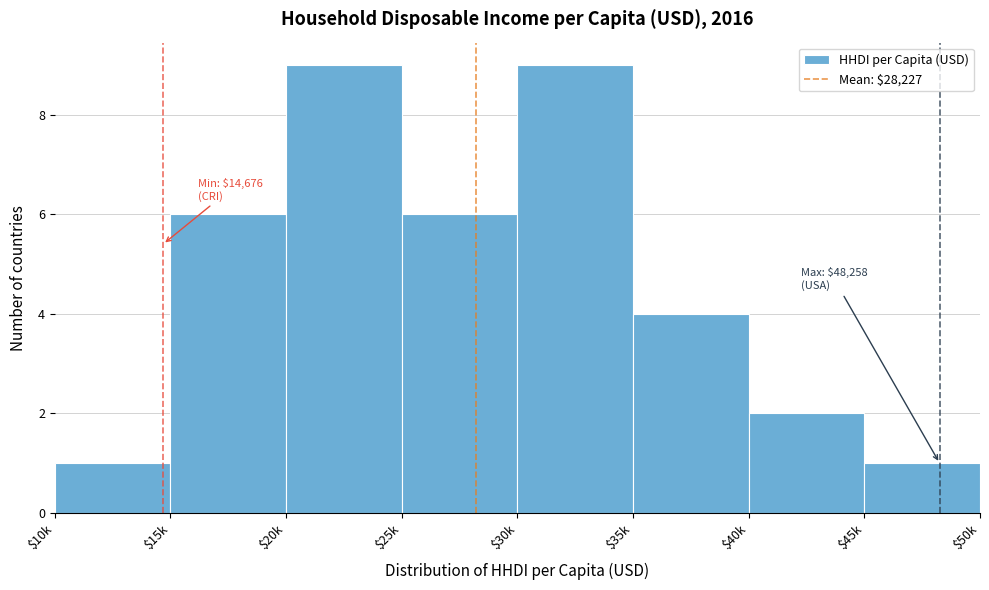

Reading left to right, list all the values displayed in this chart.

1	6	9	6	9	4	2	1